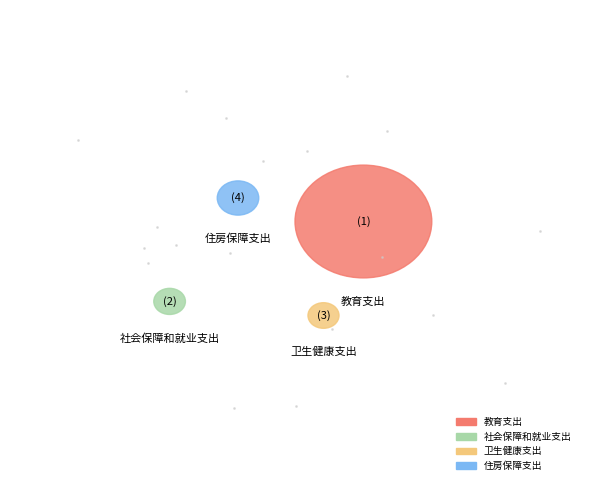

Does any single category account for the majority?

Yes